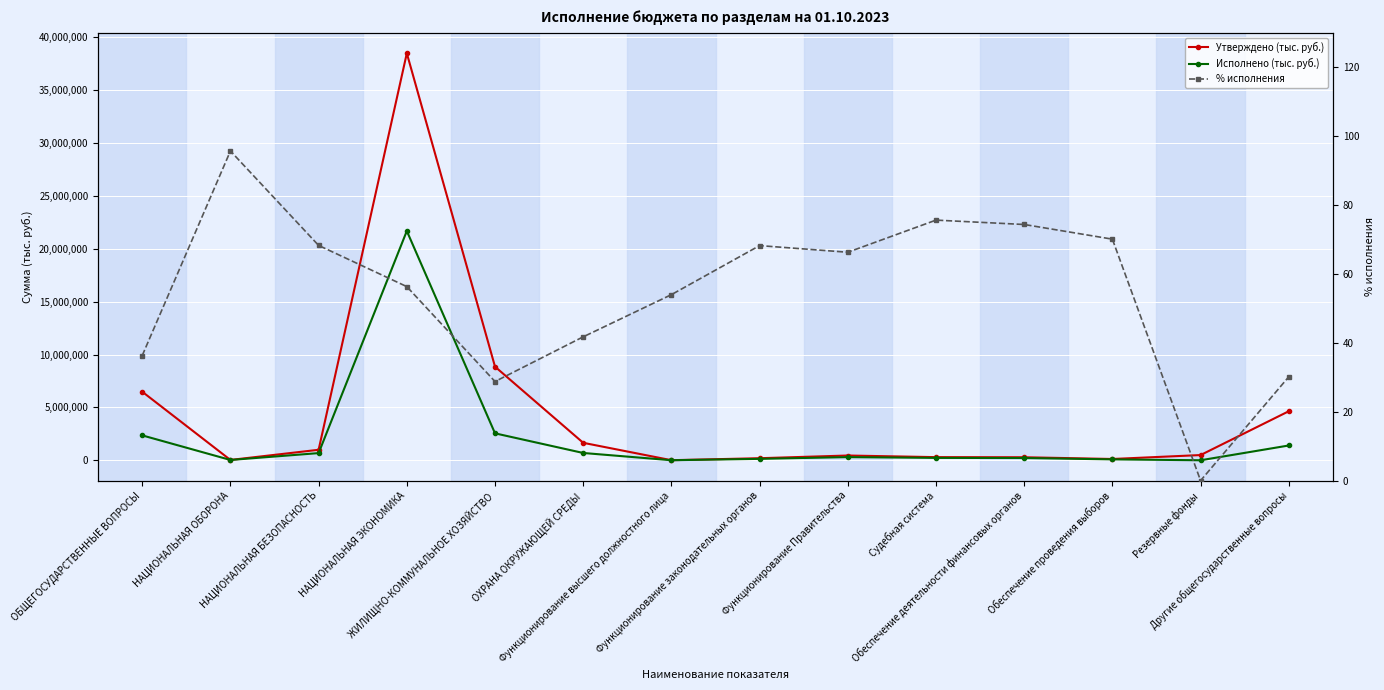

Reading left to right, extract all data points from this chart.

Утверждено (тыс. руб.): ОБЩЕГОСУДАРСТВЕННЫЕ ВОПРОСЫ=6482569.2	НАЦИОНАЛЬНАЯ ОБОРОНА=29916.2	НАЦИОНАЛЬНАЯ БЕЗОПАСНОСТЬ=992252.9	НАЦИОНАЛЬНАЯ ЭКОНОМИКА=38494588.8	ЖИЛИЩНО-КОММУНАЛЬНОЕ ХОЗЯЙСТВО=8852492.3	ОХРАНА ОКРУЖАЮЩЕЙ СРЕДЫ=1651366.3	Функционирование высшего должностного лица=6697.1	Функционирование законодательных органов=194515.7	Функционирование Правительства=449275.6	Судебная система=295858.0	Обеспечение деятельности финансовых органов=285814.5	Обеспечение проведения выборов=121072.1	Резервные фонды=492573.6	Другие общегосударственные вопросы=4636602.6
Исполнено (тыс. руб.): ОБЩЕГОСУДАРСТВЕННЫЕ ВОПРОСЫ=2353552.7	НАЦИОНАЛЬНАЯ ОБОРОНА=28635.6	НАЦИОНАЛЬНАЯ БЕЗОПАСНОСТЬ=677636.2	НАЦИОНАЛЬНАЯ ЭКОНОМИКА=21685761.1	ЖИЛИЩНО-КОММУНАЛЬНОЕ ХОЗЯЙСТВО=2547277.6	ОХРАНА ОКРУЖАЮЩЕЙ СРЕДЫ=689399.4	Функционирование высшего должностного лица=3616.4	Функционирование законодательных органов=132735.4	Функционирование Правительства=297927.7	Судебная система=223786.6	Обеспечение деятельности финансовых органов=212567.5	Обеспечение проведения выборов=84888.9	Резервные фонды=0.0	Другие общегосударственные вопросы=1398030.2
% исполнения: ОБЩЕГОСУДАРСТВЕННЫЕ ВОПРОСЫ=36.3	НАЦИОНАЛЬНАЯ ОБОРОНА=95.7	НАЦИОНАЛЬНАЯ БЕЗОПАСНОСТЬ=68.3	НАЦИОНАЛЬНАЯ ЭКОНОМИКА=56.3	ЖИЛИЩНО-КОММУНАЛЬНОЕ ХОЗЯЙСТВО=28.8	ОХРАНА ОКРУЖАЮЩЕЙ СРЕДЫ=41.8	Функционирование высшего должностного лица=54.0	Функционирование законодательных органов=68.2	Функционирование Правительства=66.3	Судебная система=75.6	Обеспечение деятельности финансовых органов=74.4	Обеспечение проведения выборов=70.1	Резервные фонды=0.0	Другие общегосударственные вопросы=30.1